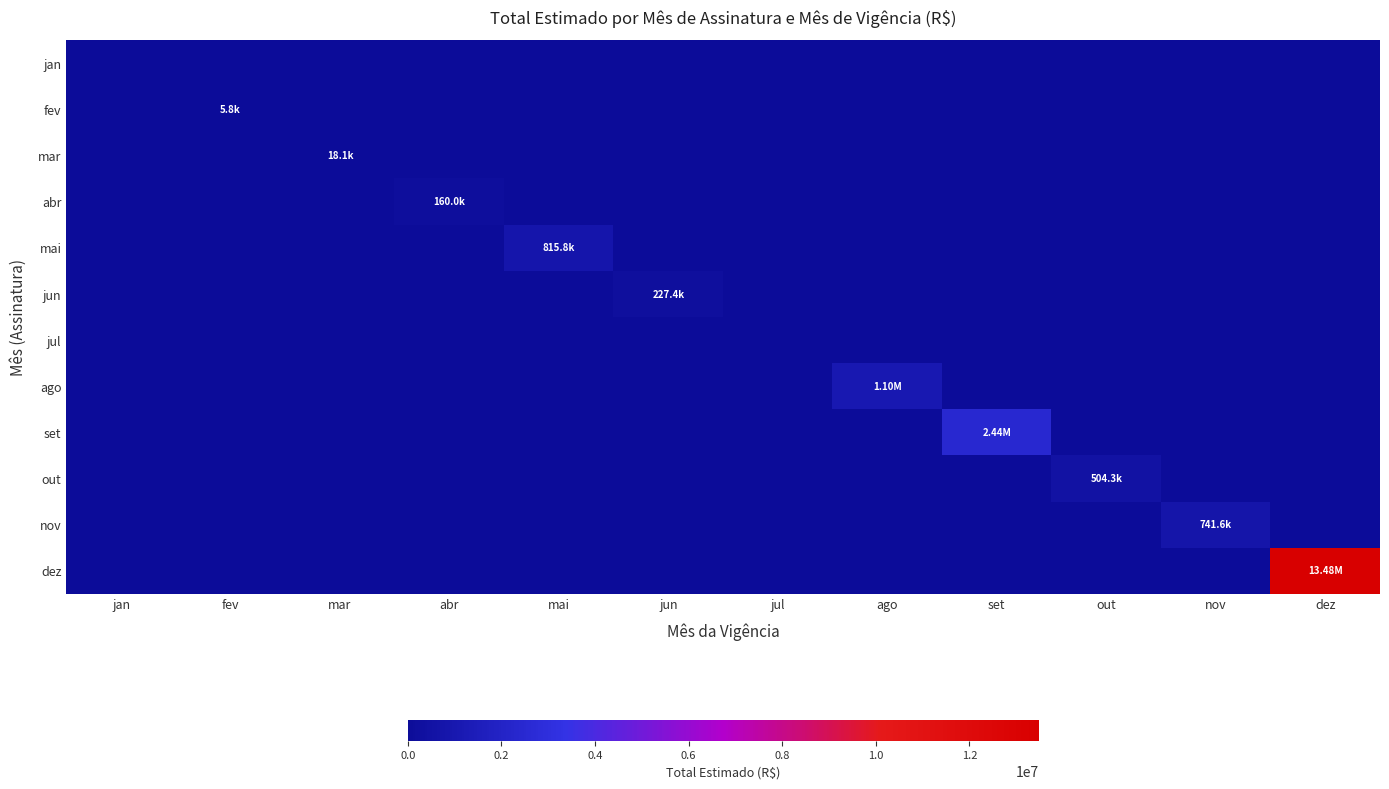

At which category is the sum across all series the highest?

dez